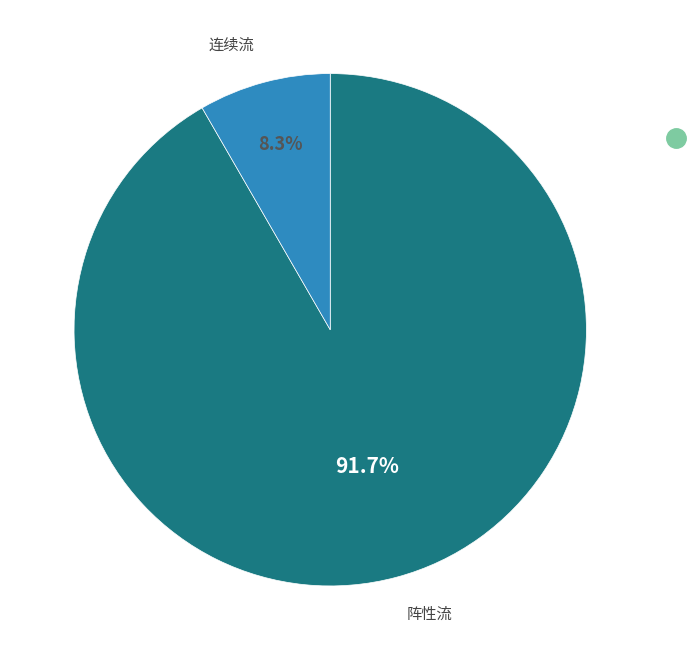

Is there a majority slice in this chart?

Yes